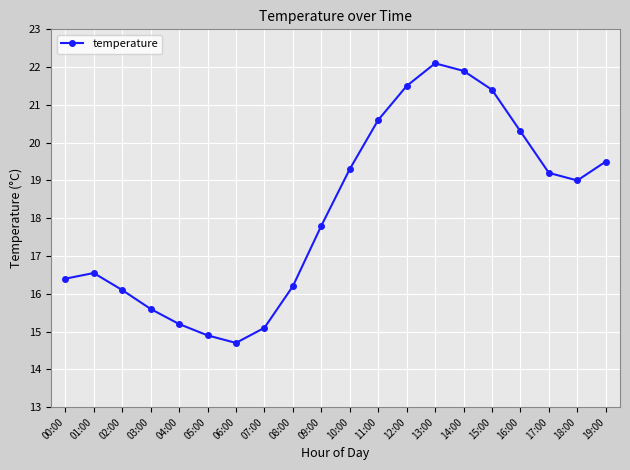

What is the minimum value shown in the chart?

14.7